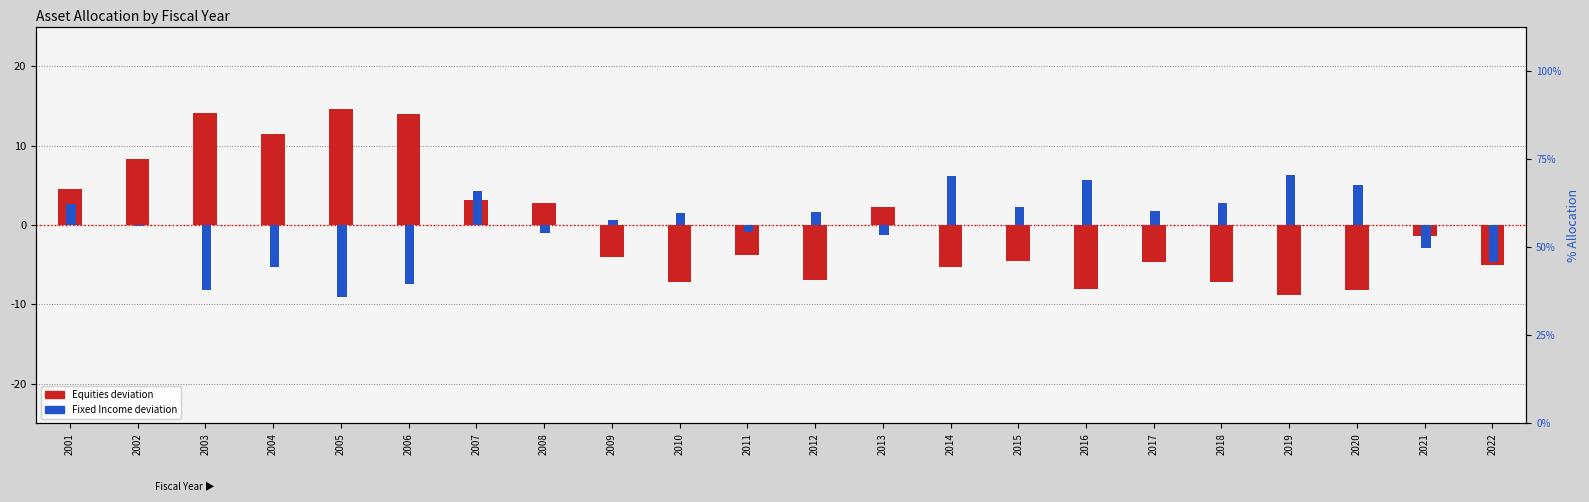

What is the sum of the Equities values at 2013 and 2012?

-4.7